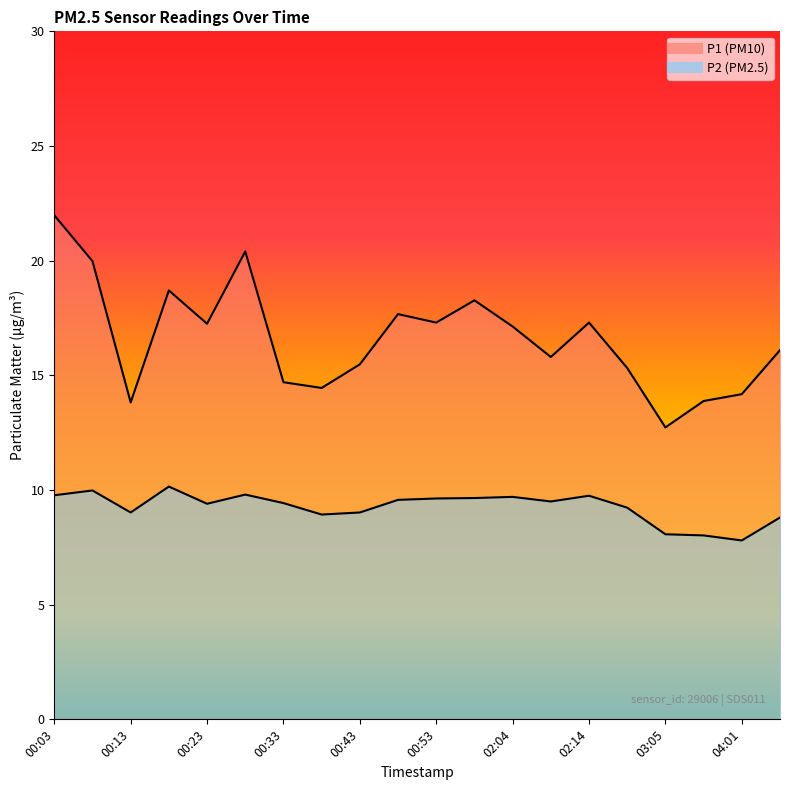

Is the value of P1 at 00:48 greater than the value of P2 at 00:28?

Yes